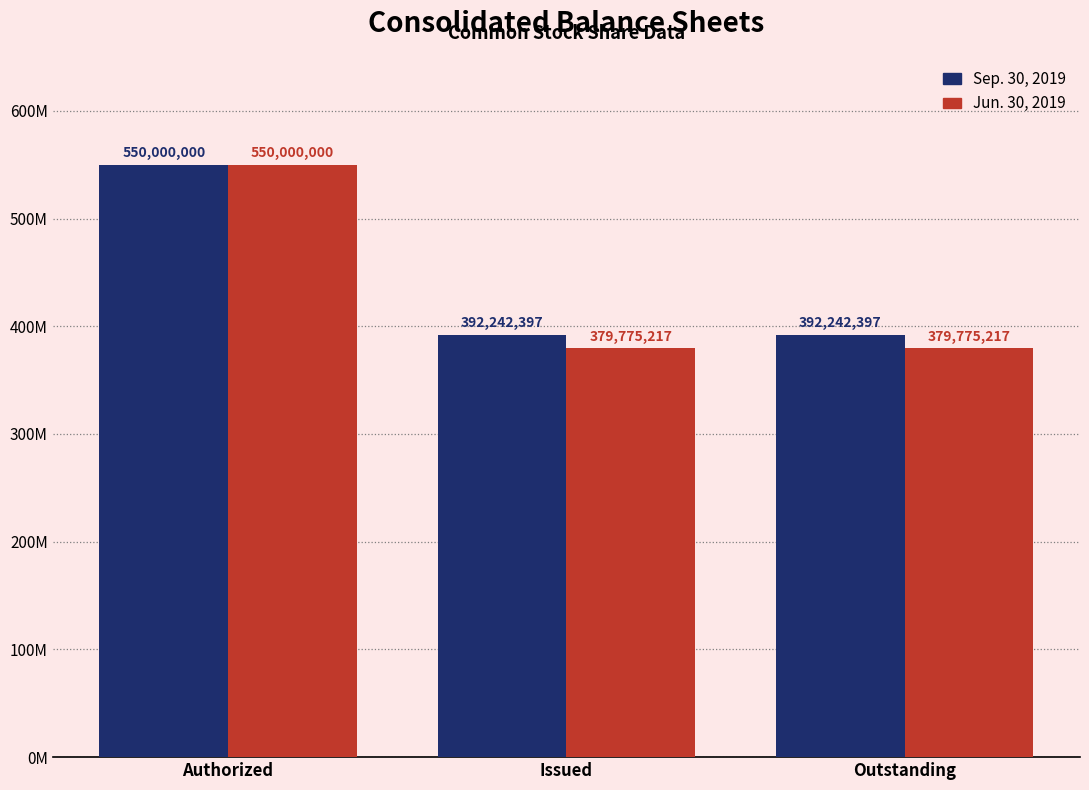

What is the sum of all Jun. 30, 2019 values?

1309550434